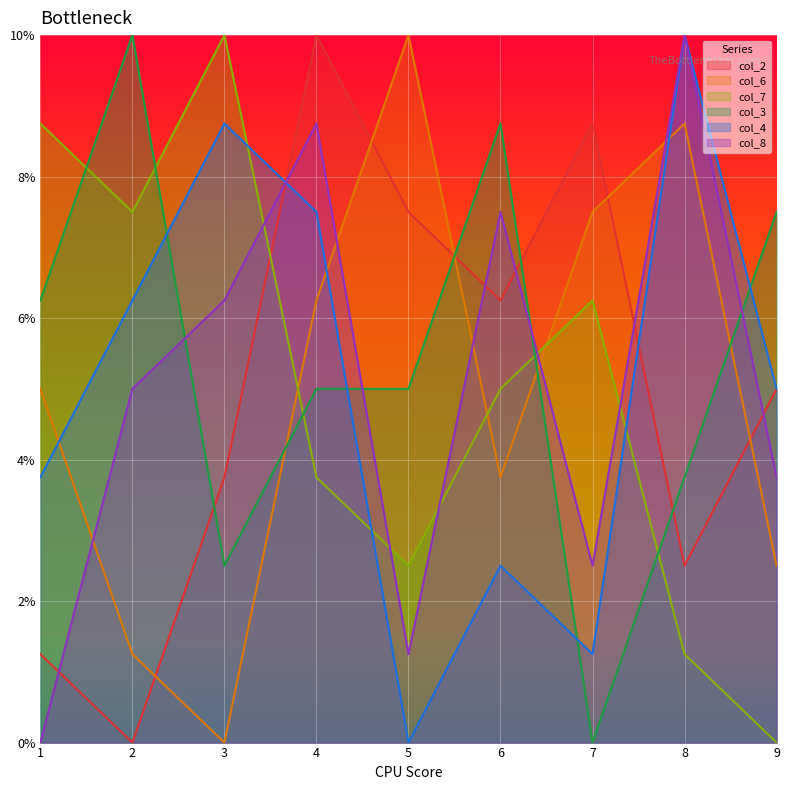

The value of col_6 at 3 is -5.3. True or false?

False